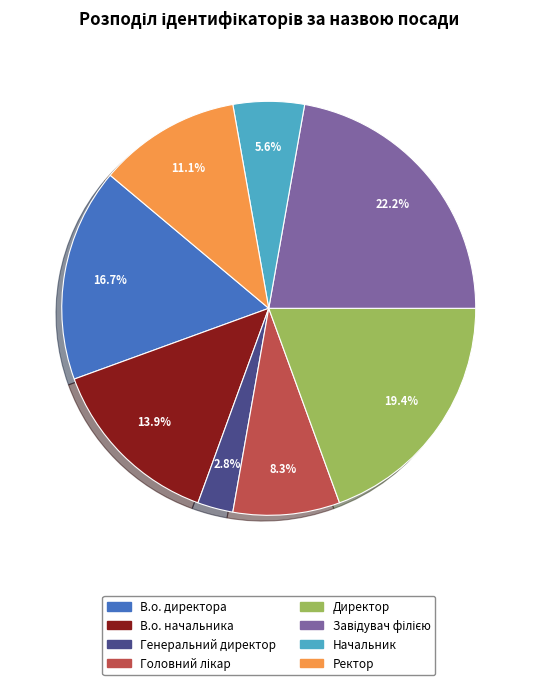

What is the total percentage of Генеральний директор and Директор?

22.2%